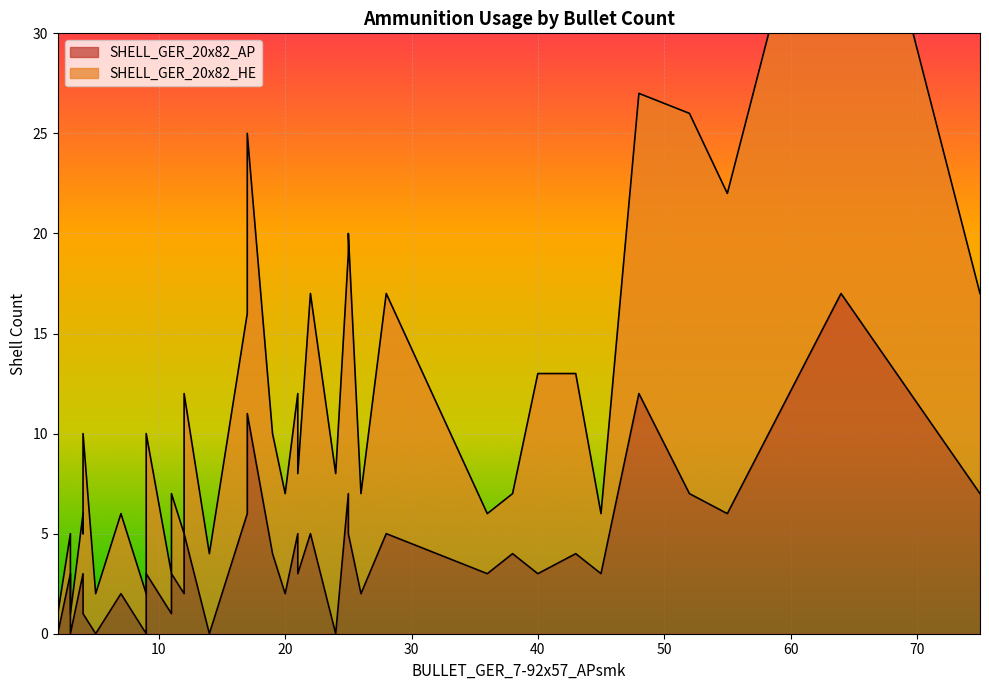

What is the difference between the SHELL_GER_20x82_HE values at 38 and 15?

2